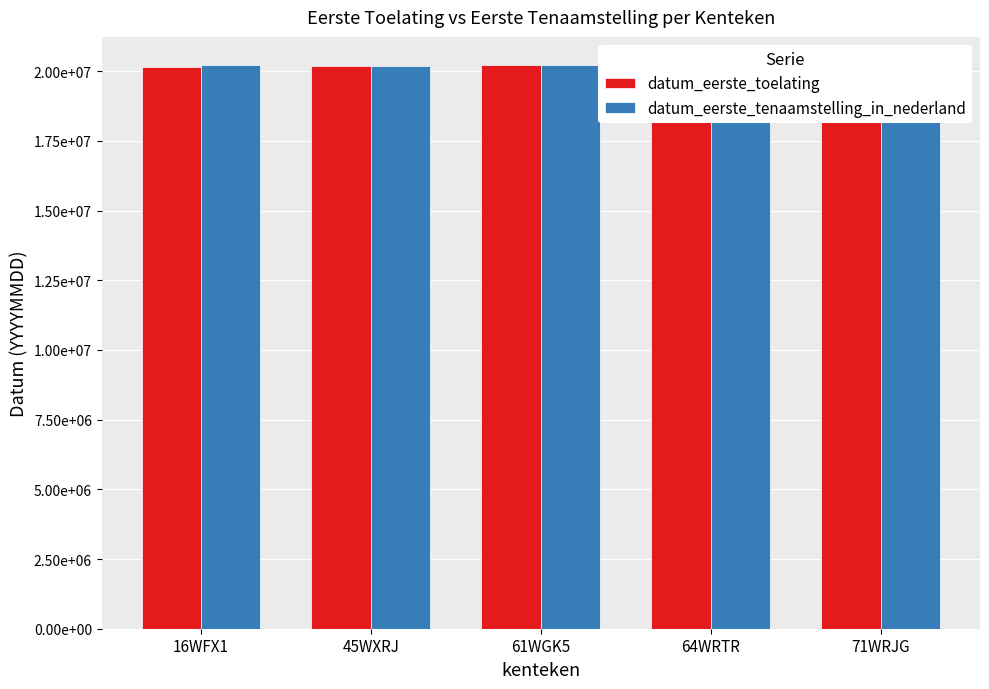

At which label is datum_eerste_toelating closest to 20185627?

64WRTR